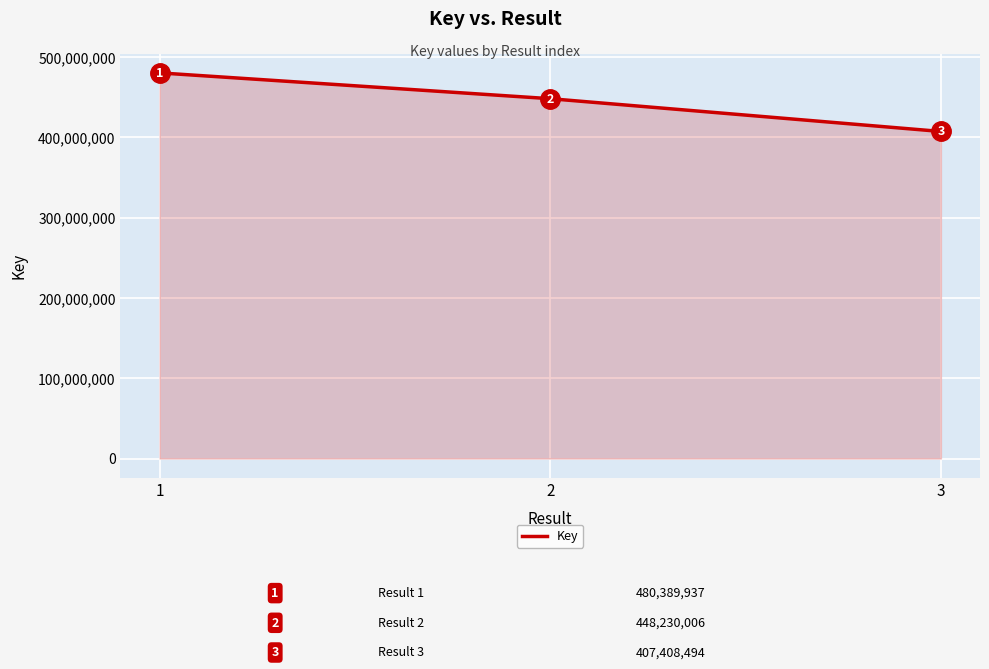

How many distinct data groups are displayed?

1